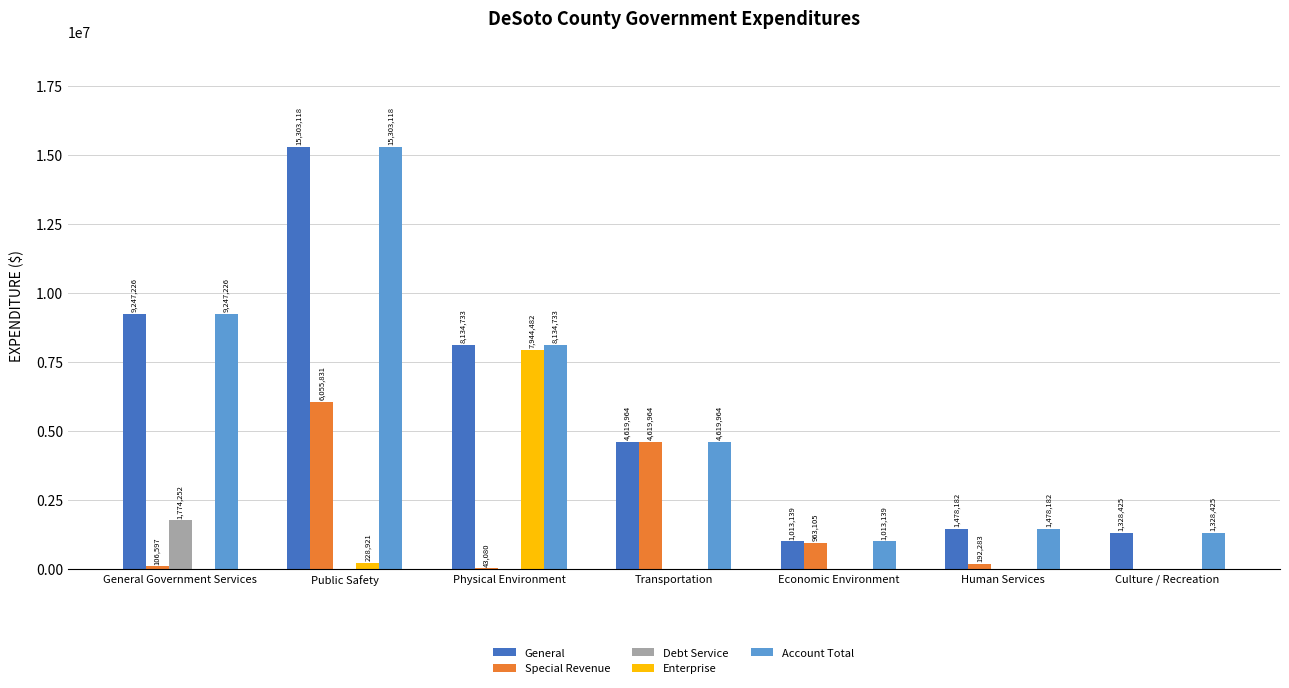

Which series changed the most between General Government Services and Physical Environment?

Enterprise